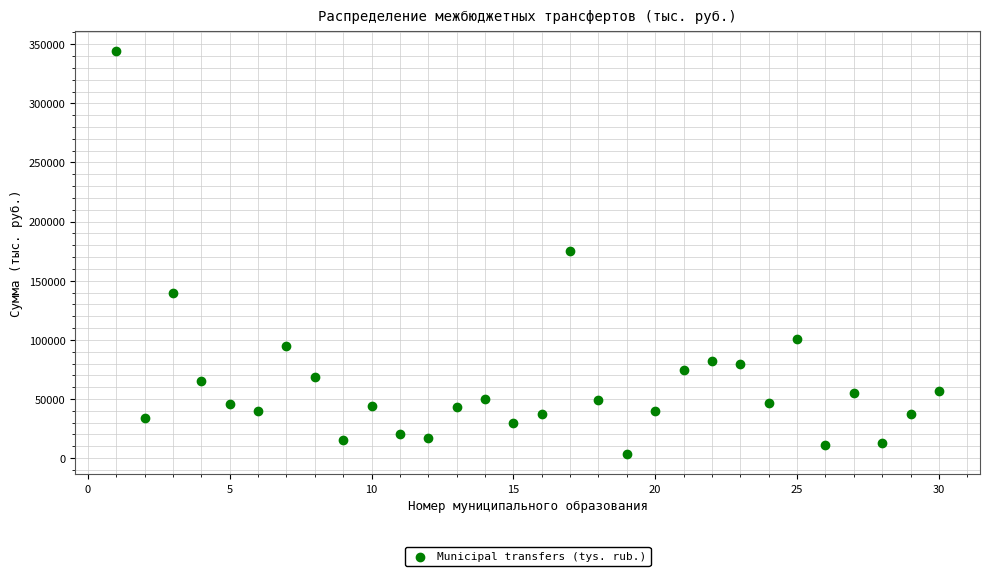

What is the range of X values (max minus min)?

29.0